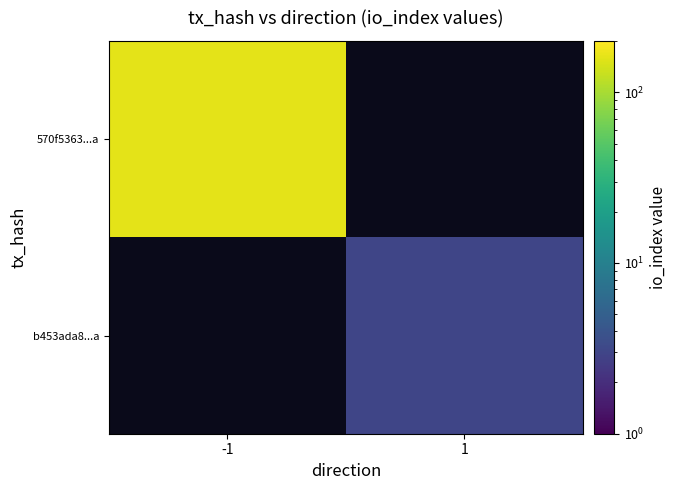

List the series in order of their peak value, highest first.

570f5363...a, b453ada8...a